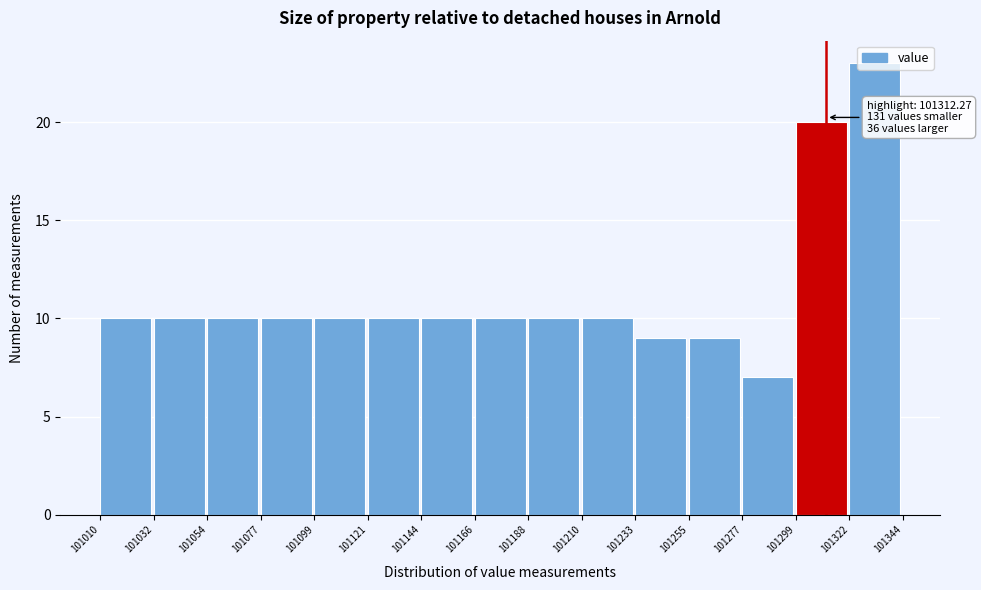

Over which range of the x-axis is the bar tallest?

101322 to 101344